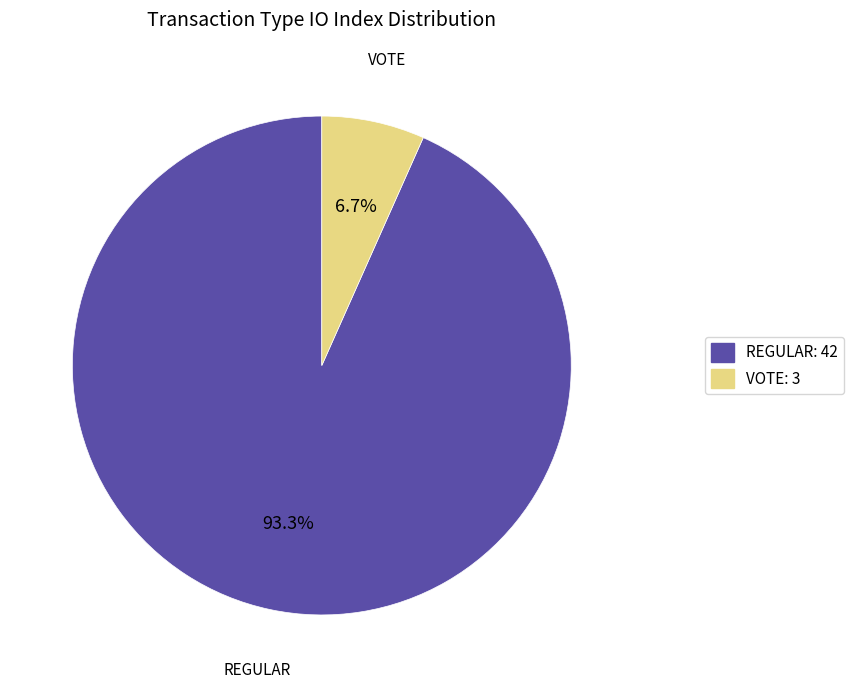

What is the smallest slice in the pie chart?

VOTE: 3